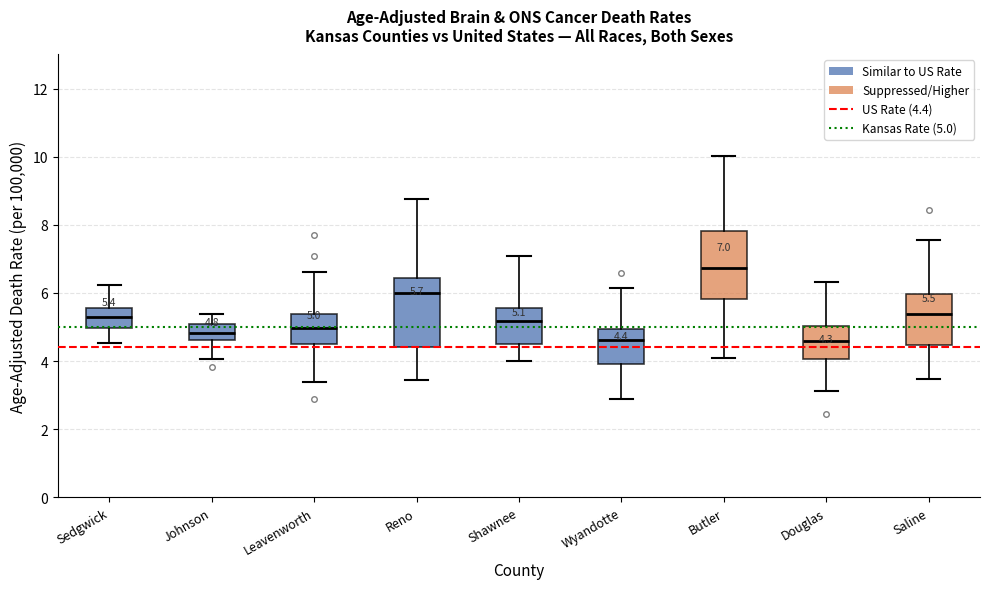

Which box has the highest median line?

Butler